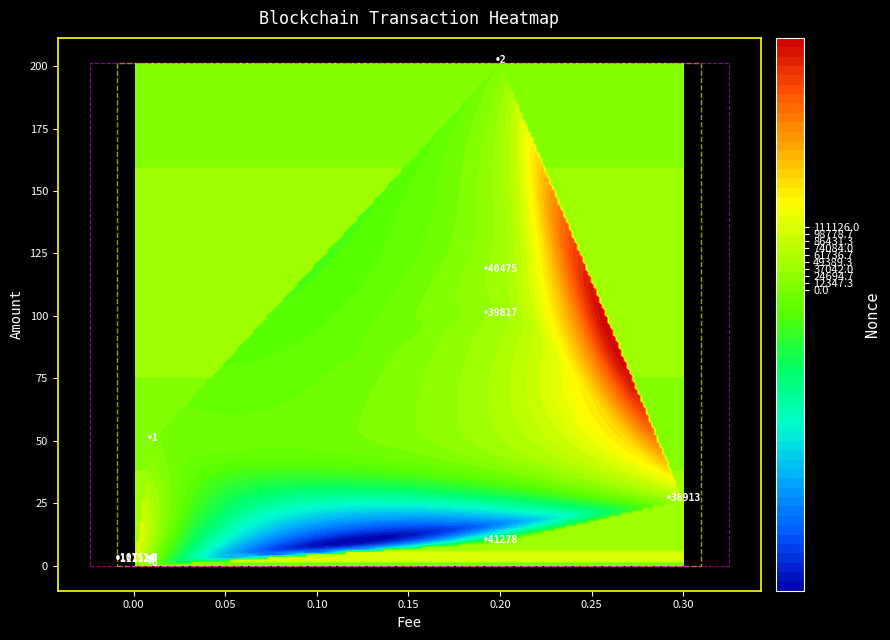

Which series has the widest spread of values?

border_magenta